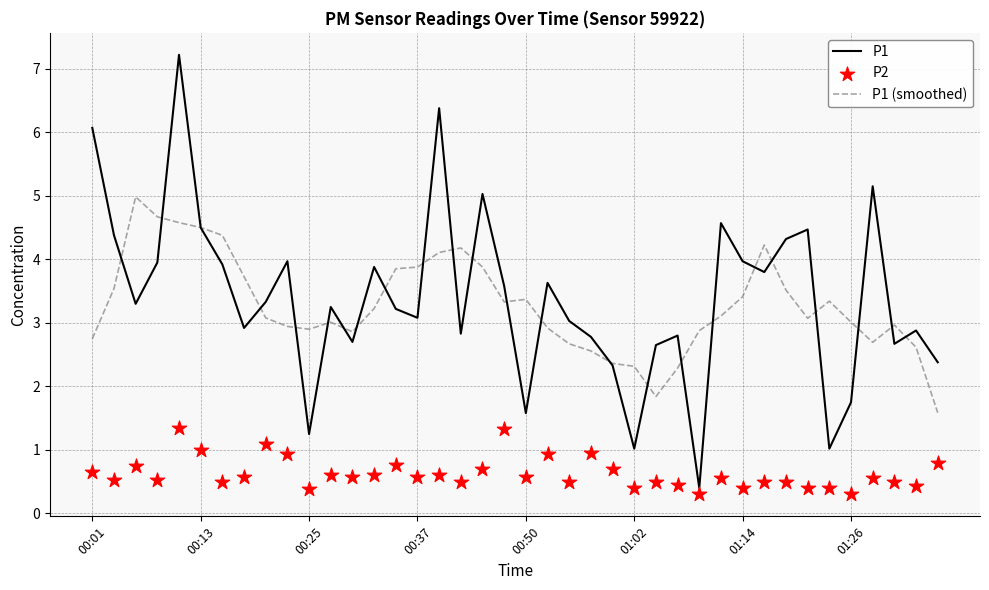

Which series has the largest total across all categories?

P1